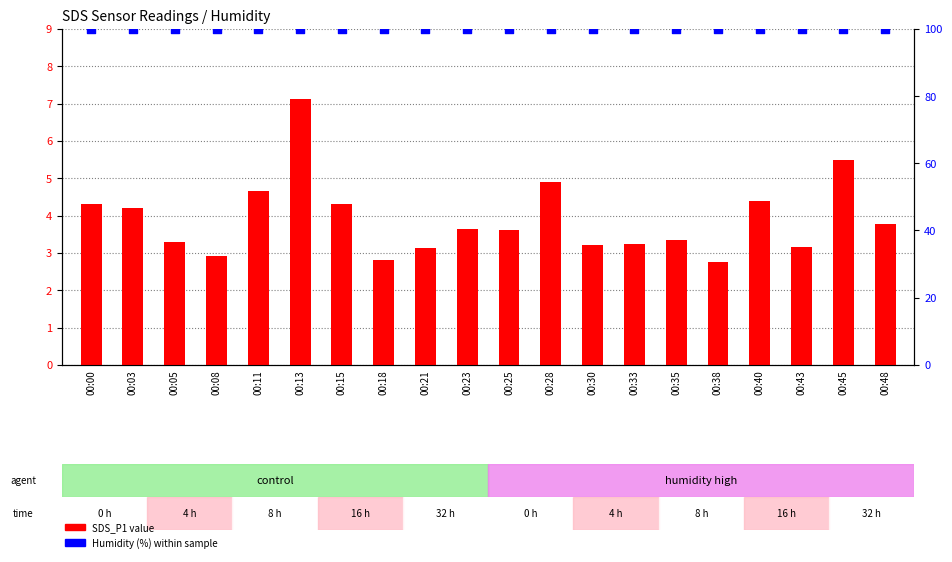

Which series has the largest total across all categories?

Humidity (%)